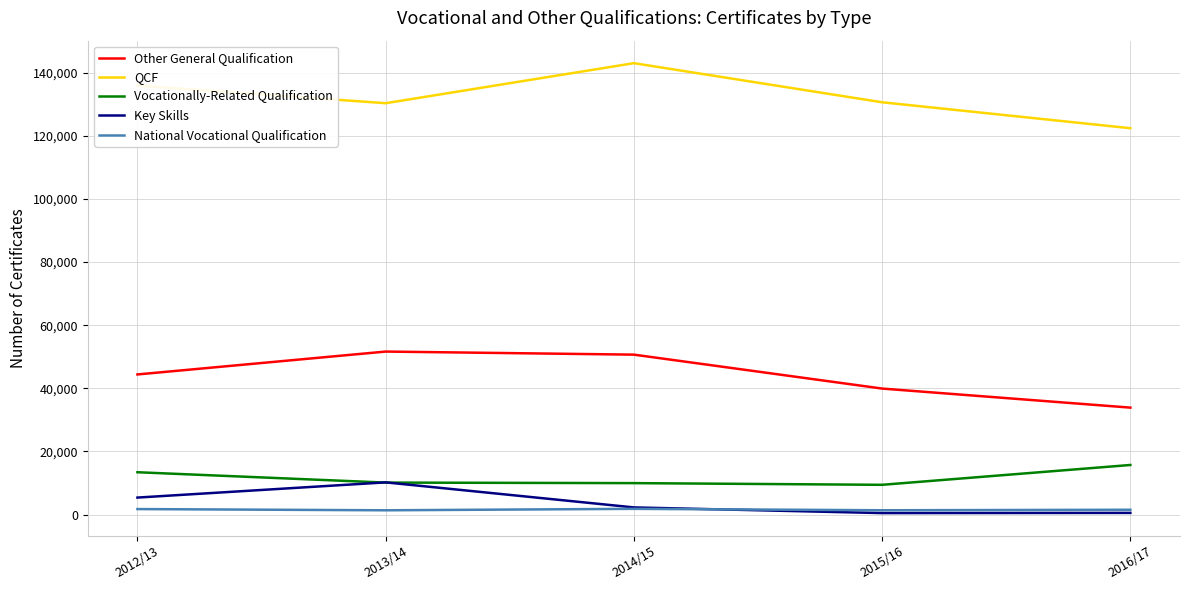

How many values in the National Vocational Qualification series are below 1525?

2